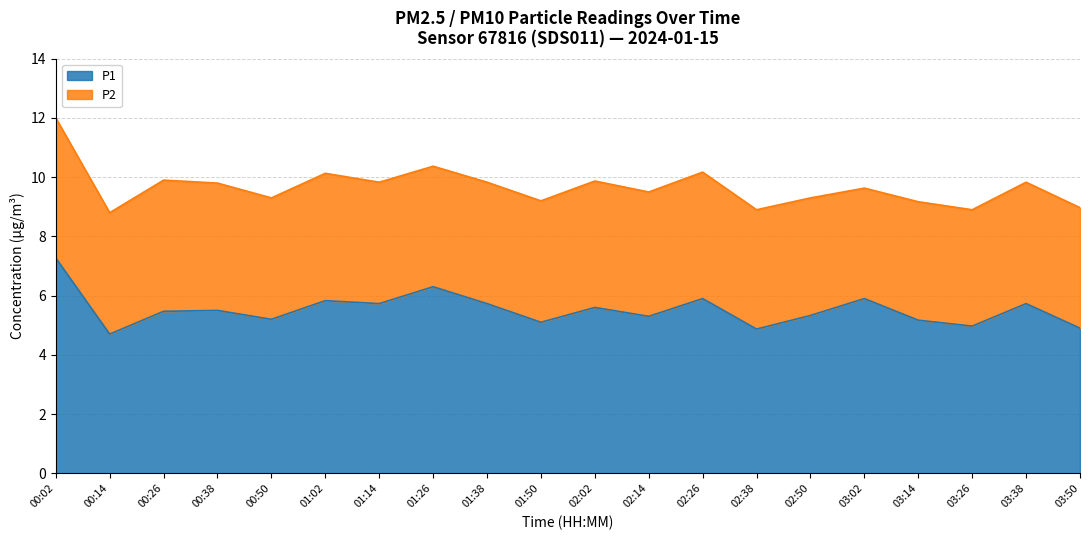

What is the smallest value displayed?

4.7